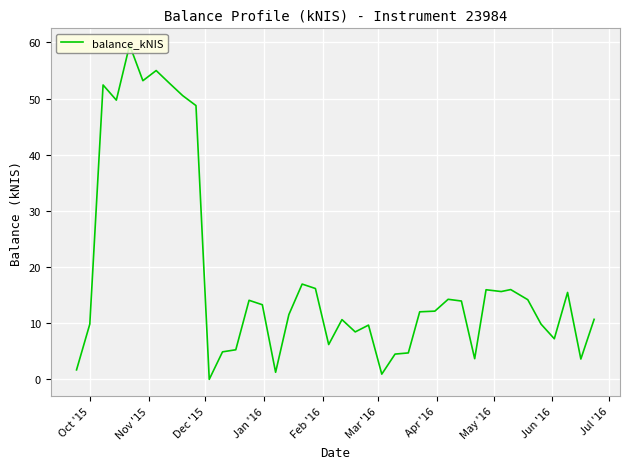

What is the difference between the maximum and minimum values?

59.5